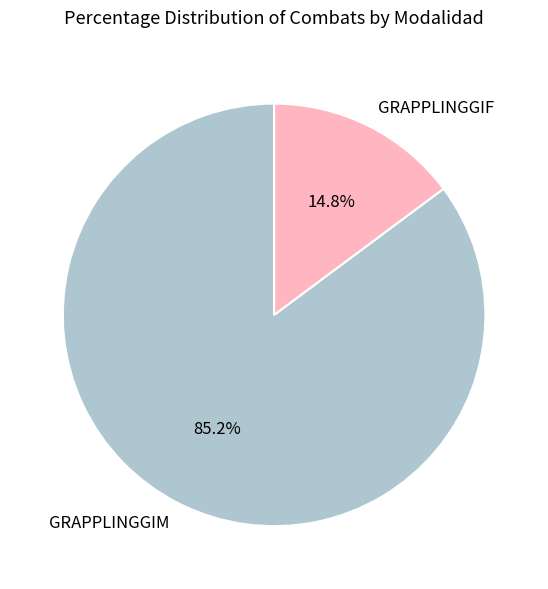

Which category has the smallest portion of the pie?

GRAPPLINGGIF